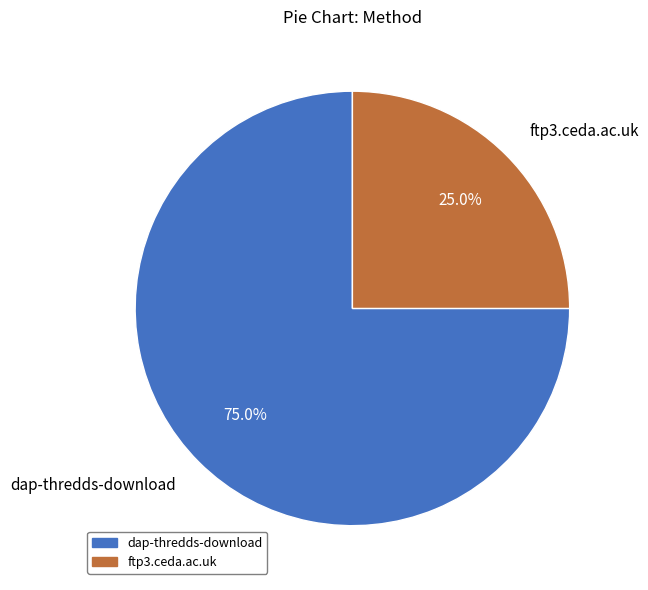

How many slices are in this pie chart?

2